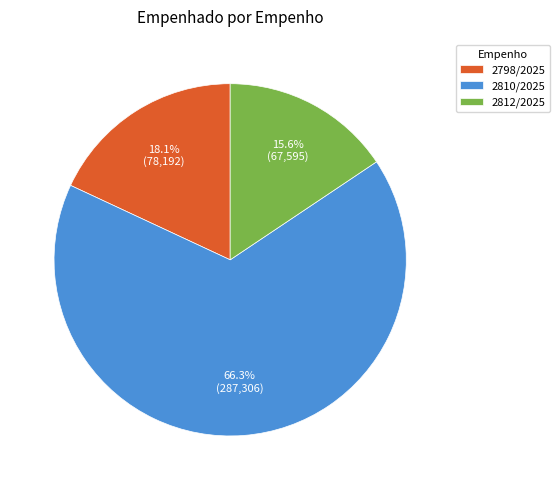

Between 2810/2025 and 2798/2025, which is larger?

2810/2025